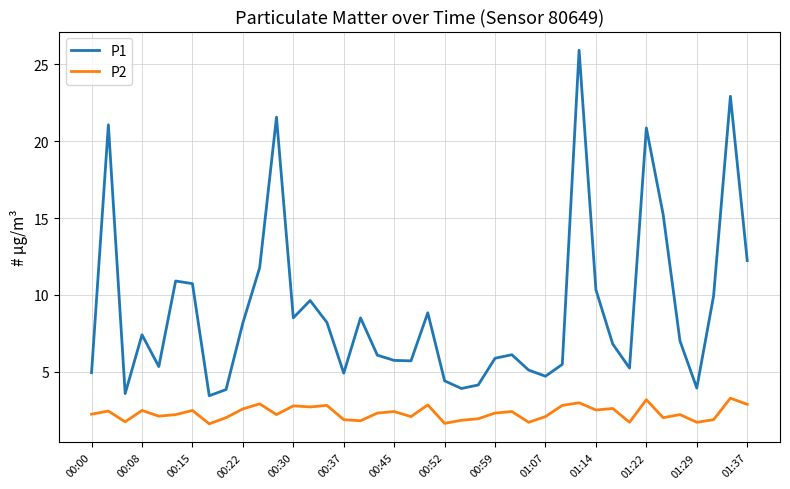

At how many categories does at least one series exceed 12?

7